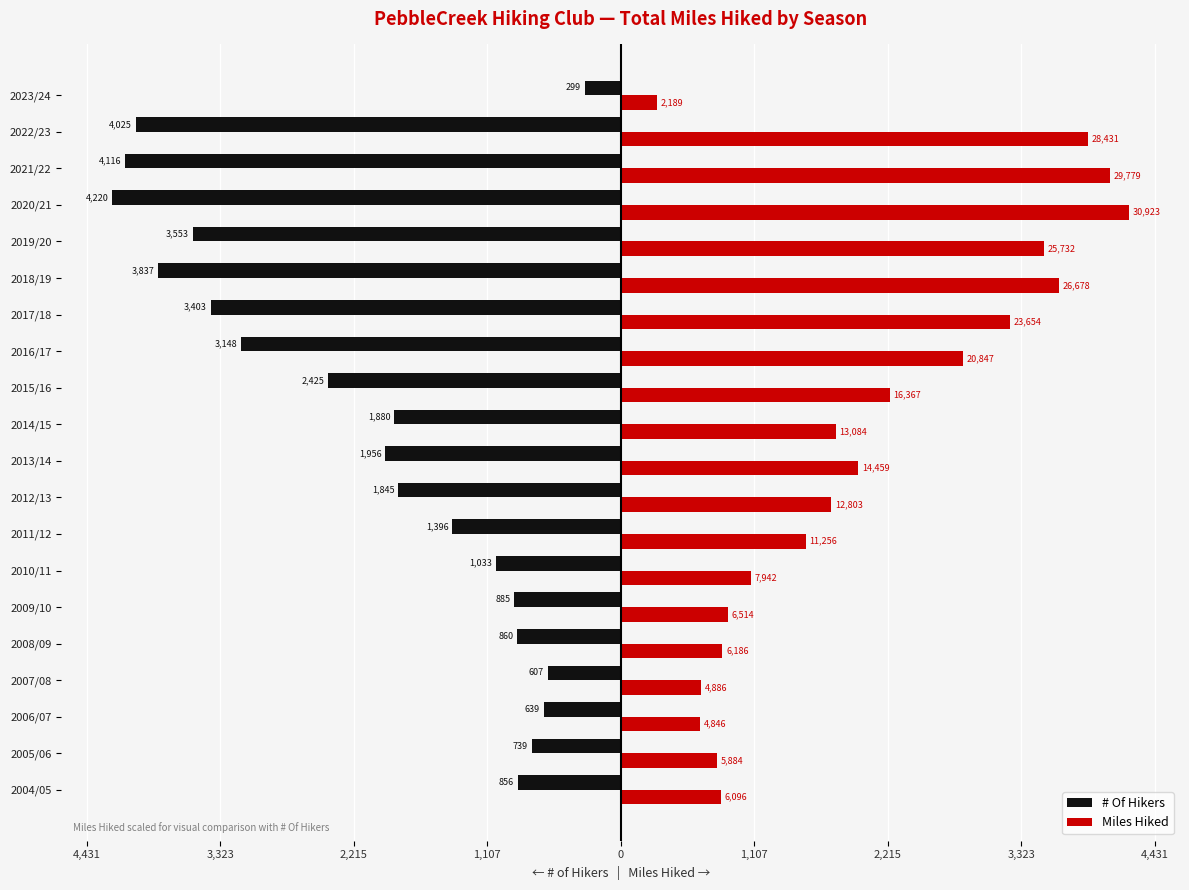

Reading right to left, what are all the values shown in this chart?

# Of Hikers: -299.0	-4025.0	-4116.0	-4220.0	-3553.0	-3837.0	-3403.0	-3148.0	-2425.0	-1880.0	-1956.0	-1845.0	-1396.0	-1033.0	-885.0	-860.0	-607.0	-639.0	-739.0	-856.0
Miles Hiked: 298.7	3880.0	4064.0	4220.0	3511.7	3640.7	3228.0	2845.0	2233.6	1785.6	1973.2	1747.2	1536.1	1083.8	889.0	844.2	666.8	661.3	802.9	831.9